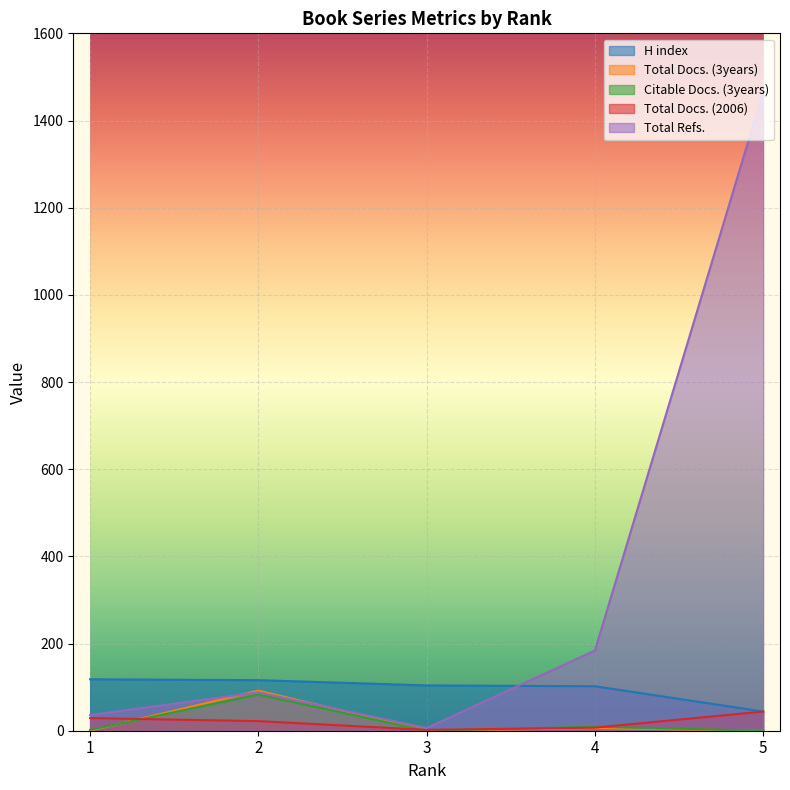

Which series has the largest total across all categories?

Total Refs.